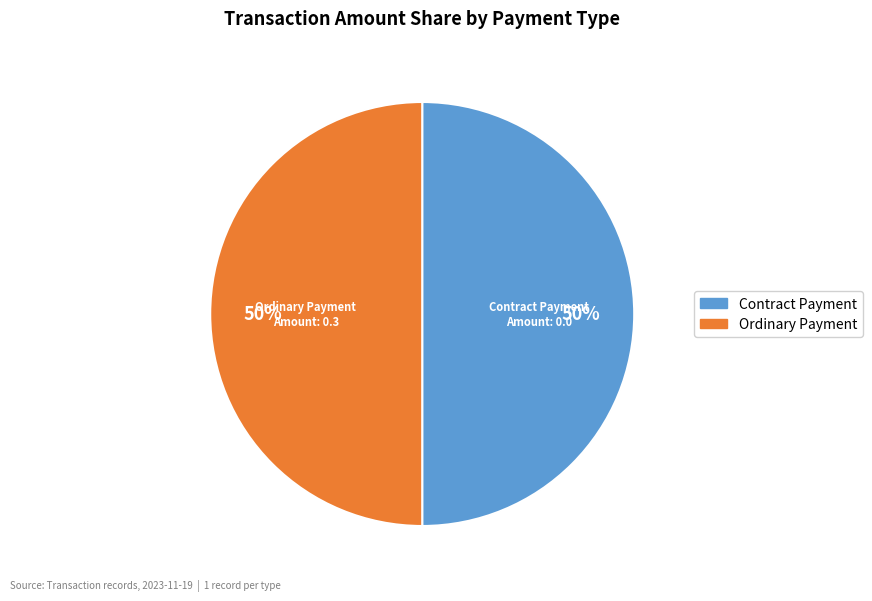

How many slices are in this pie chart?

2